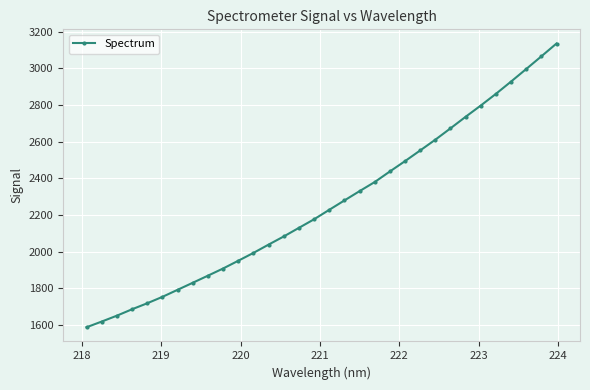

What is the greatest value displayed?

3135.6